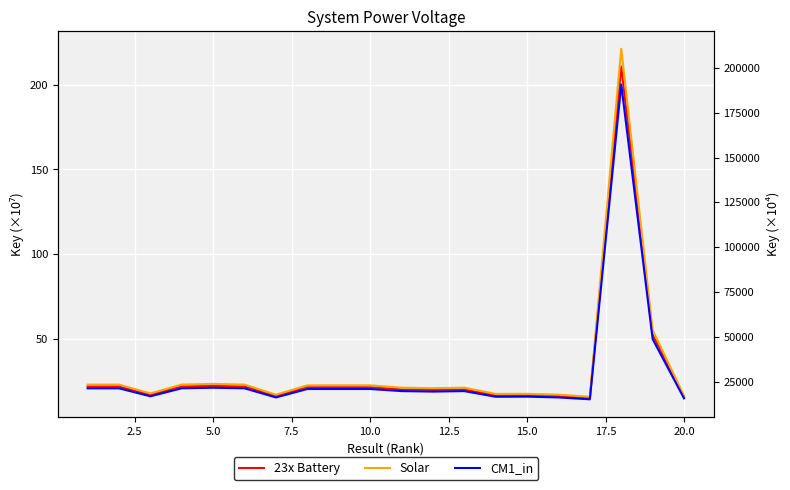

Reading left to right, what are all the values shown in this chart?

23x Battery: 21.9	21.9	17.0	21.9	22.3	21.9	16.3	21.5	21.5	21.5	20.2	19.9	20.2	16.7	16.7	16.3	15.1	210.7	52.5	15.7
Solar: 23.0	23.0	17.8	23.0	23.4	23.0	17.1	22.6	22.6	22.6	21.2	20.9	21.2	17.5	17.6	17.1	15.9	221.2	55.1	16.5
CM1_in: 20.8	20.8	16.1	20.8	21.2	20.8	15.4	20.4	20.4	20.4	19.2	18.9	19.2	15.8	15.9	15.4	14.3	200.2	49.9	14.9